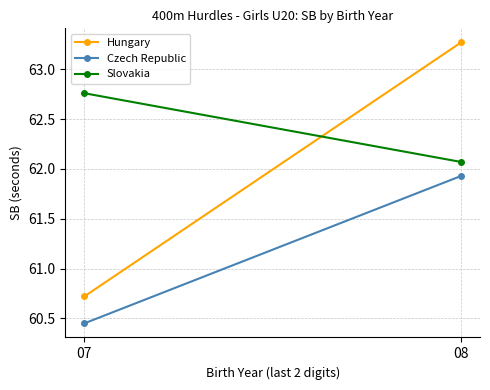

How many Slovakia values are between 62 and 63?

2